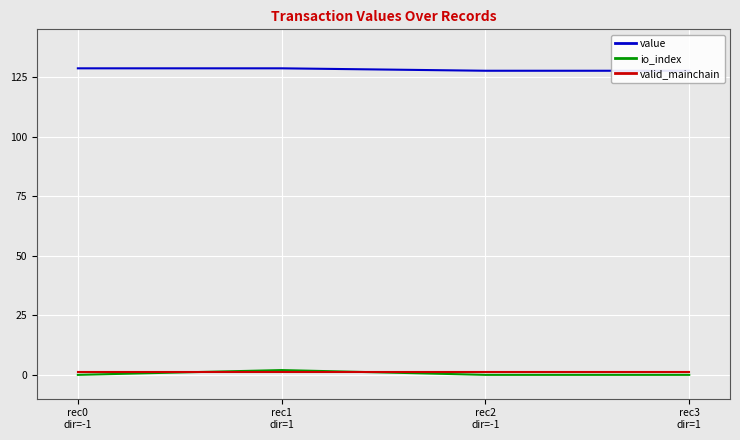

Is the value of value at rec1
dir=1 greater than the value of valid_mainchain at rec1
dir=1?

Yes